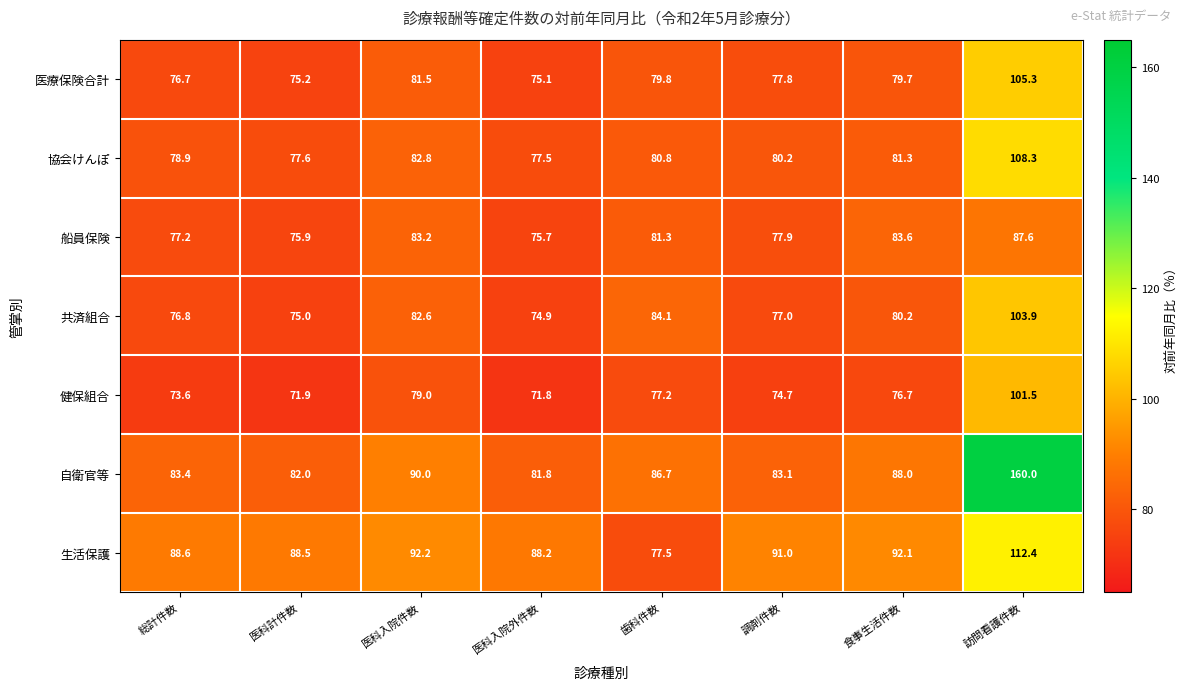

Which series has the largest total across all categories?

自衛官等